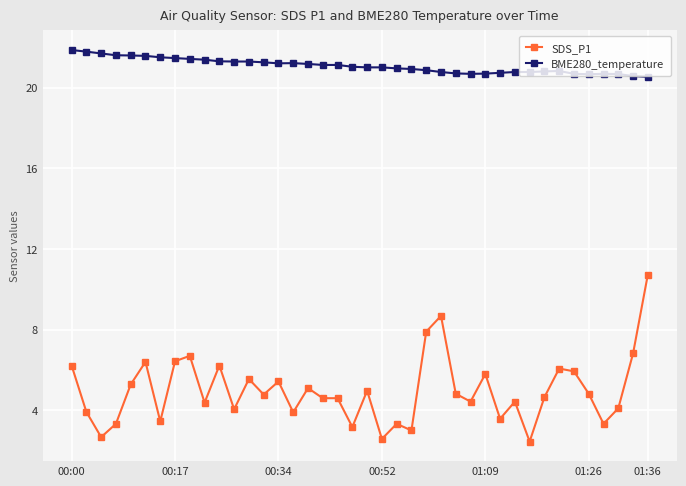

True or false: BME280_temperature has more than 1 points higher than both neighbors.

True